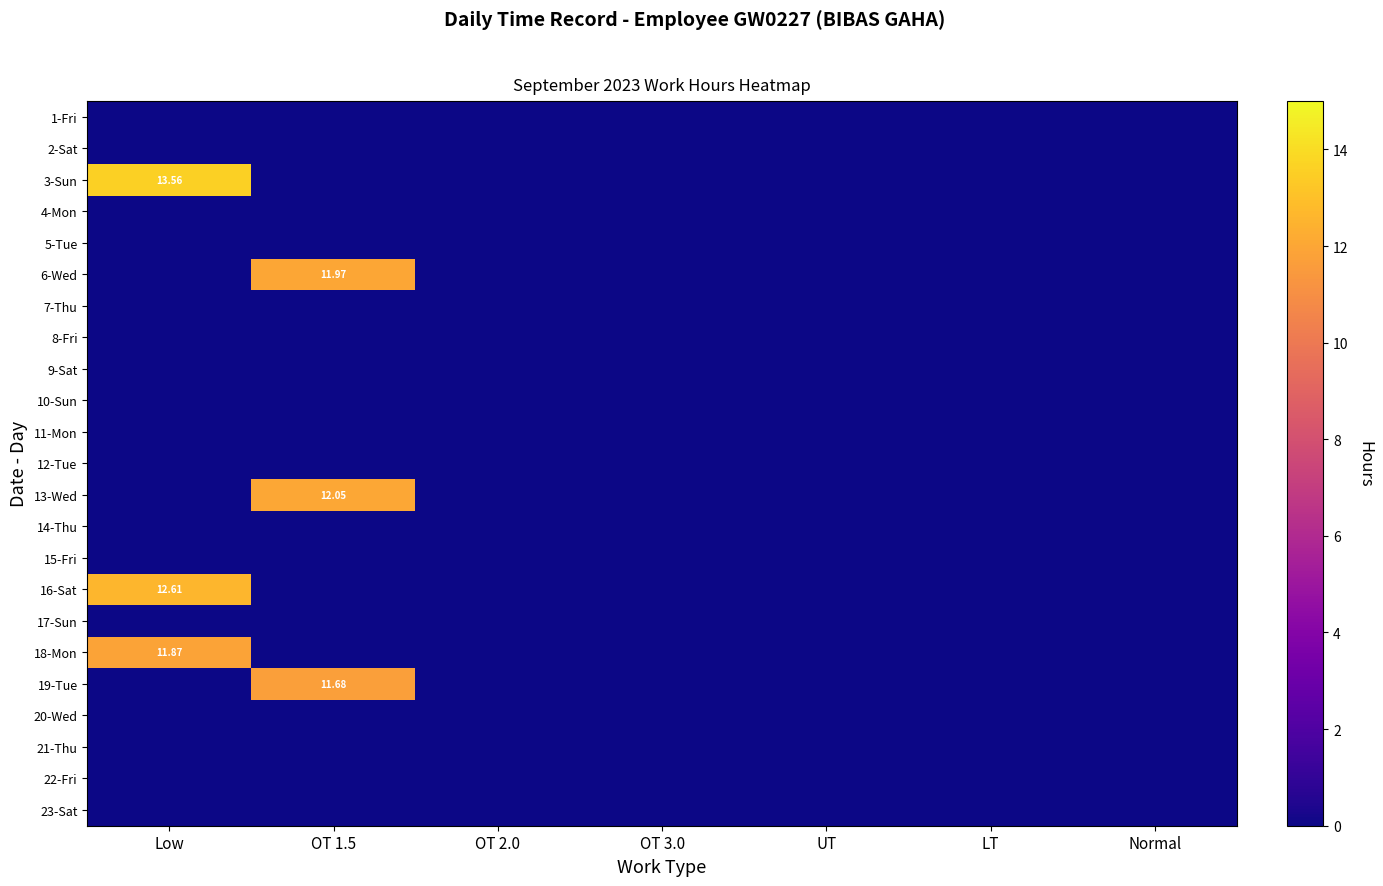

What is the total value across all series at OT 1.5?

35.7